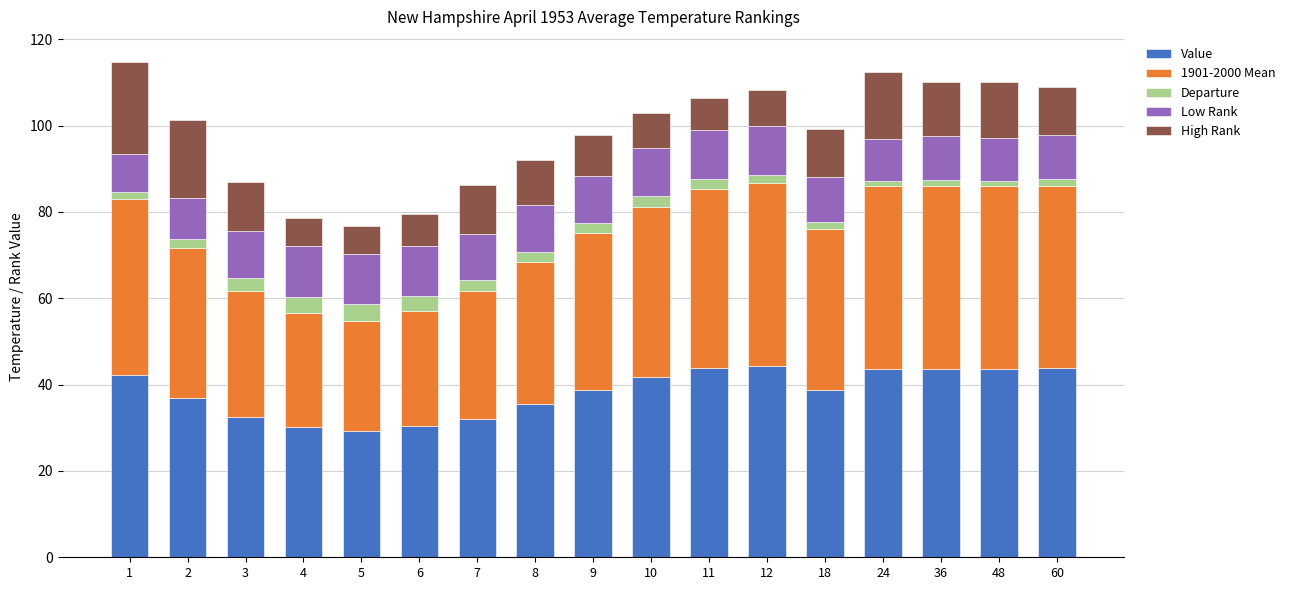

What is the minimum value for Value?

29.3